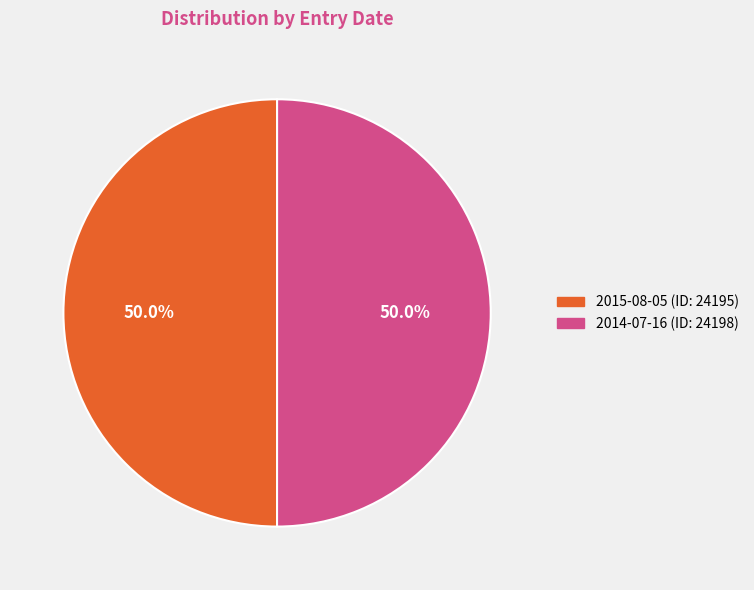

What is the ratio of the value at 2014-07-16 to the value at 2015-08-05?

1.0